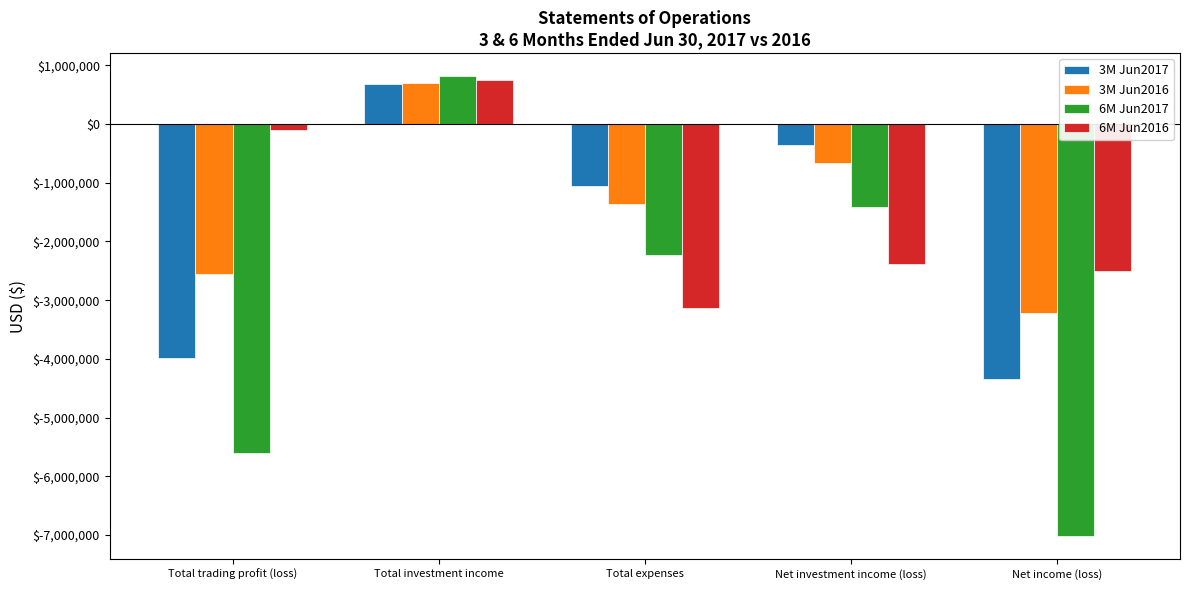

Reading right to left, transcribe all the data shown in this chart.

3M Jun2017: Net income (loss)=-4348928	Net investment income (loss)=-364767	Total expenses=-1053034	Total investment income=688267	Total trading profit (loss)=-3984161
3M Jun2016: Net income (loss)=-3215430	Net investment income (loss)=-667819	Total expenses=-1365929	Total investment income=698110	Total trading profit (loss)=-2547611
6M Jun2017: Net income (loss)=-7021658	Net investment income (loss)=-1417243	Total expenses=-2233512	Total investment income=816269	Total trading profit (loss)=-5604415
6M Jun2016: Net income (loss)=-2495016	Net investment income (loss)=-2392080	Total expenses=-3140325	Total investment income=748245	Total trading profit (loss)=-102936